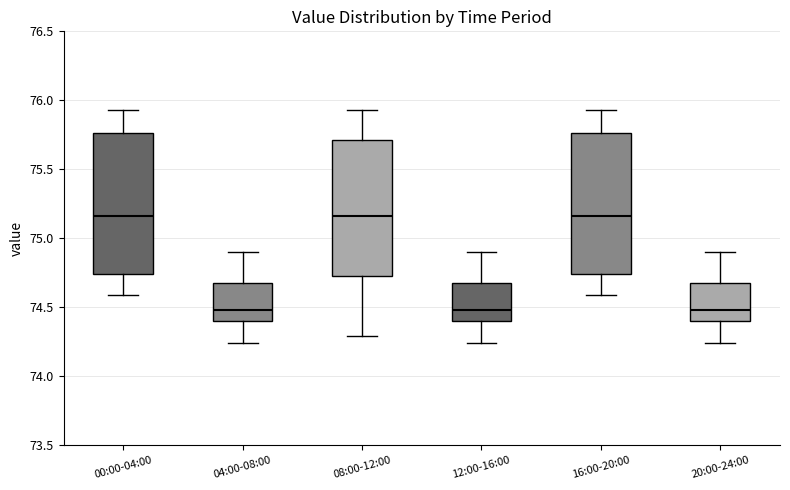

Reading left to right, read every box against the y-axis: the position of its median line, the range the box covers, and the ends of its whiskers. The values are not printed on the chart, so give them approximately, as read against the axis.

00:00-04:00: median 75.15, box 74.75 to 75.75, whiskers 74.60 to 75.95
04:00-08:00: median 74.50, box 74.40 to 74.65, whiskers 74.25 to 74.90
08:00-12:00: median 75.15, box 74.75 to 75.70, whiskers 74.30 to 75.95
12:00-16:00: median 74.50, box 74.40 to 74.65, whiskers 74.25 to 74.90
16:00-20:00: median 75.15, box 74.75 to 75.75, whiskers 74.60 to 75.95
20:00-24:00: median 74.50, box 74.40 to 74.65, whiskers 74.25 to 74.90